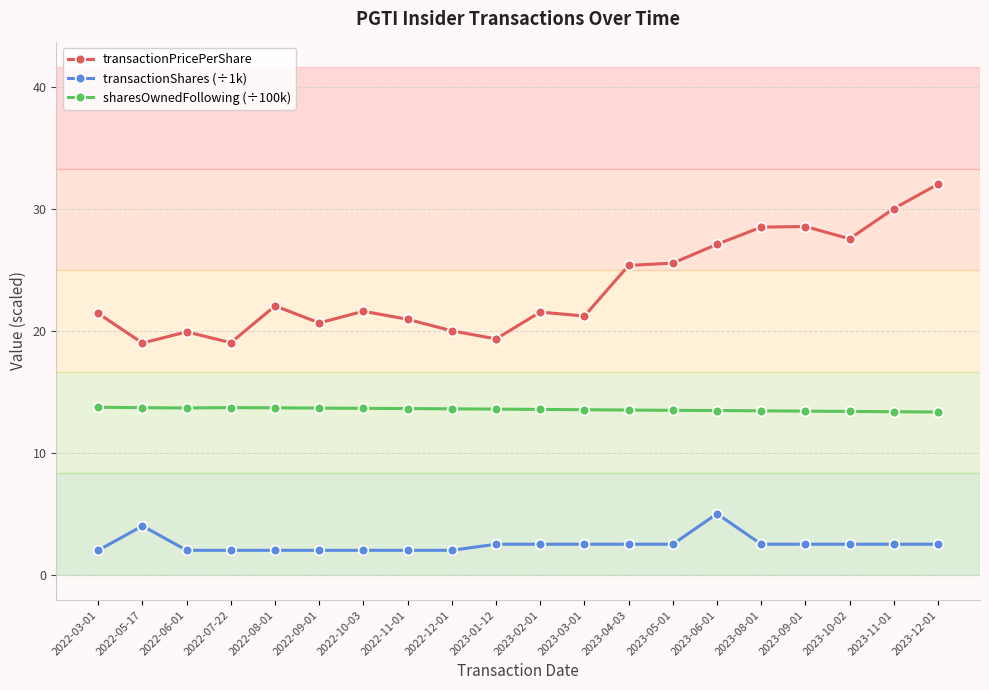

What are all the series names shown in the legend?

transactionPricePerShare, transactionShares (÷1k), sharesOwnedFollowing (÷100k)